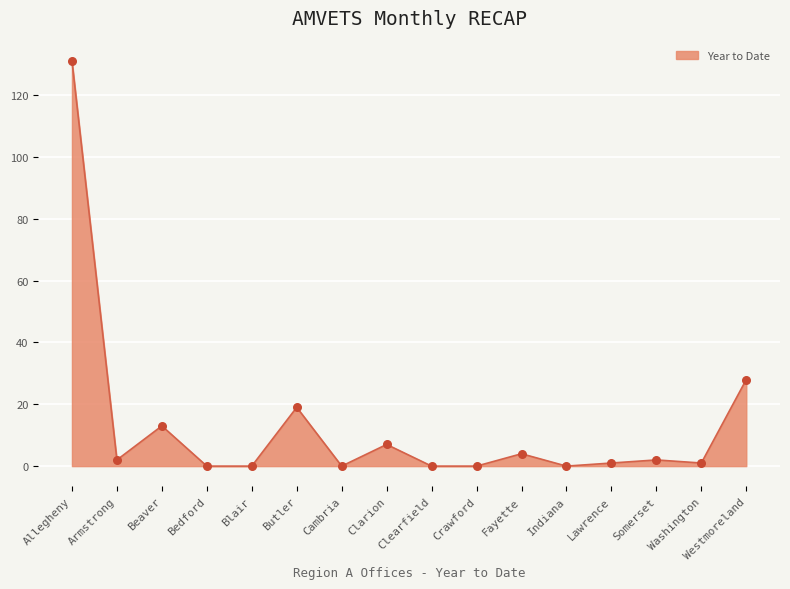

Between Westmoreland and Clearfield, which is larger?

Westmoreland